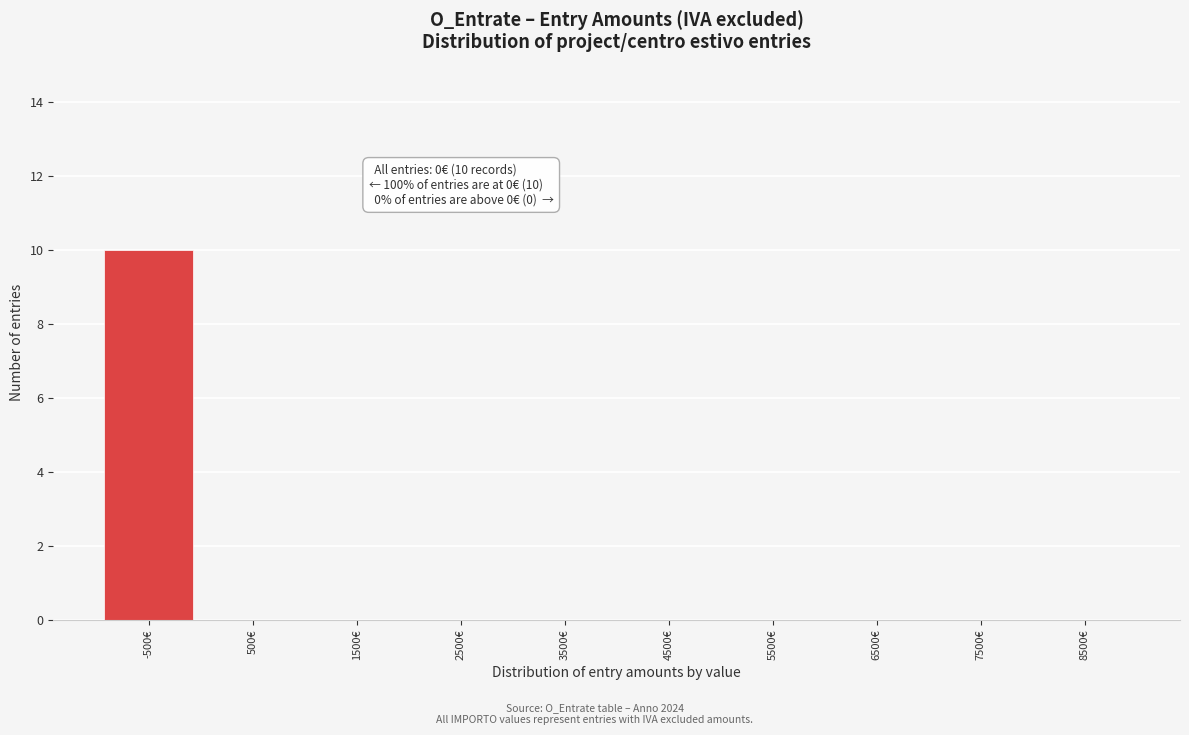

Reading right to left, what are all the values shown in this chart?

8500€=0	7500€=0	6500€=0	5500€=0	4500€=0	3500€=0	2500€=0	1500€=0	500€=0	-500€=10